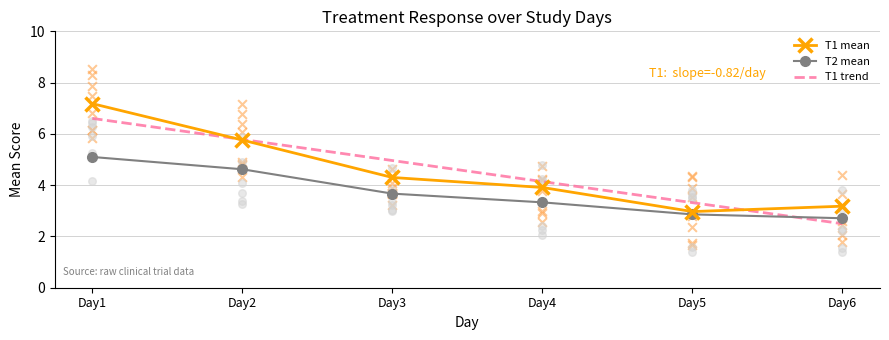

At which category is the sum across all series the highest?

Day1